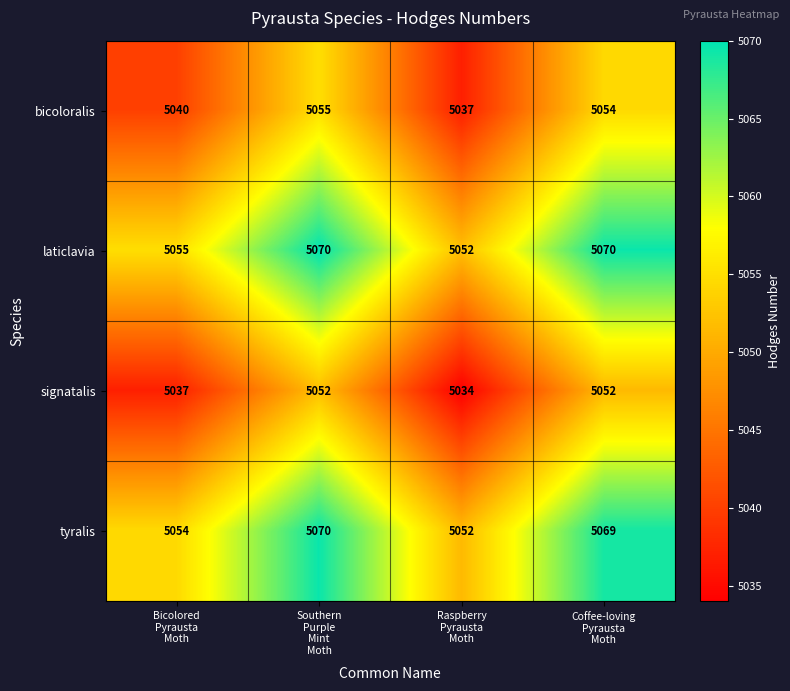

What is the total value across all series at Southern
Purple
Mint
Moth?

20247